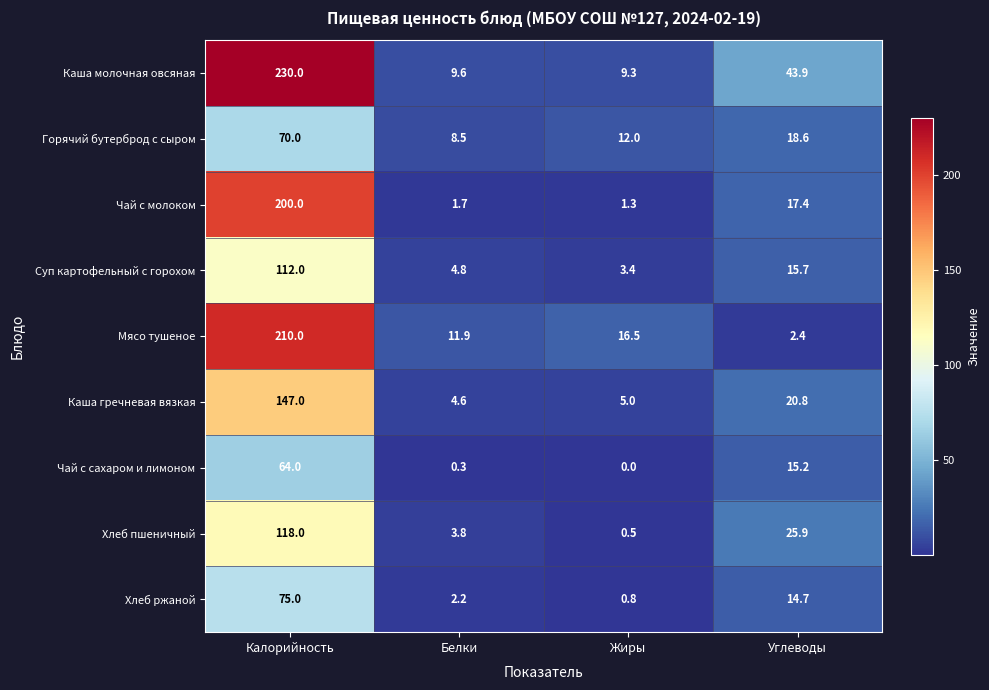

Rank the series by their maximum value, from highest to lowest.

Каша молочная овсяная, Мясо тушеное, Чай с молоком, Каша гречневая вязкая, Хлеб пшеничный, Суп картофельный с горохом, Хлеб ржаной, Горячий бутерброд с сыром, Чай с сахаром и лимоном